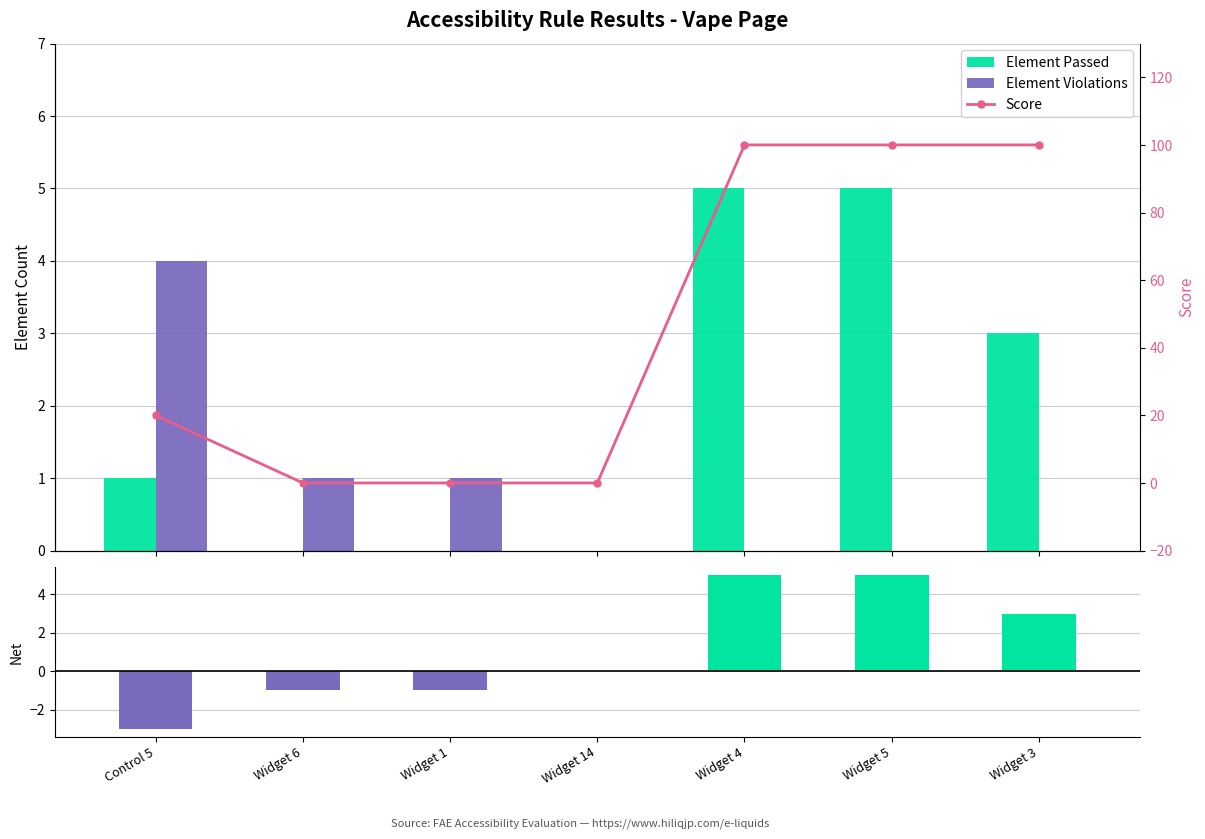

What is the approximate value of Element Passed at Widget 5?

5